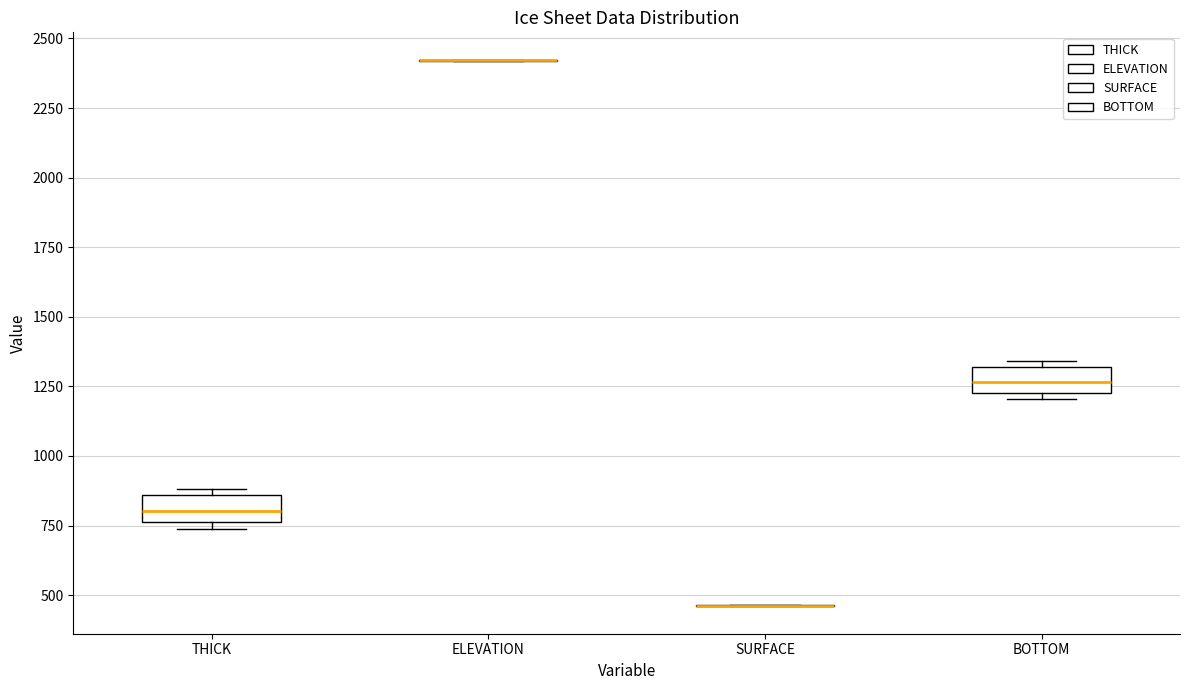

Reading left to right, read every box against the y-axis: the position of its median line, the range the box covers, and the ends of its whiskers. The values are not printed on the chart, so give them approximately, as read against the axis.

THICK: median 800, box 750 to 850, whiskers 750 (just below the box's lower edge) to 900
ELEVATION: box collapsed to a line at 2400, whiskers 2400 to 2400
SURFACE: box collapsed to a line at 450, whiskers 450 to 450
BOTTOM: median 1250 (inside the box), box 1250 to 1300, whiskers 1200 to 1350